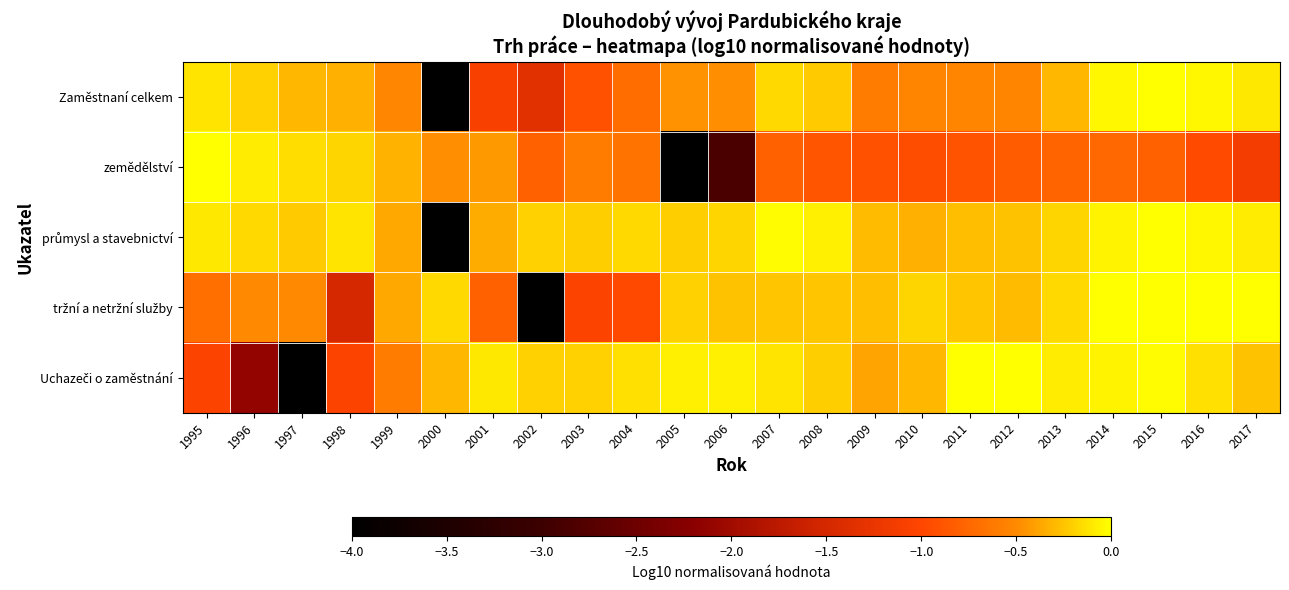

What is the total value across all series at 2016?

-1.2